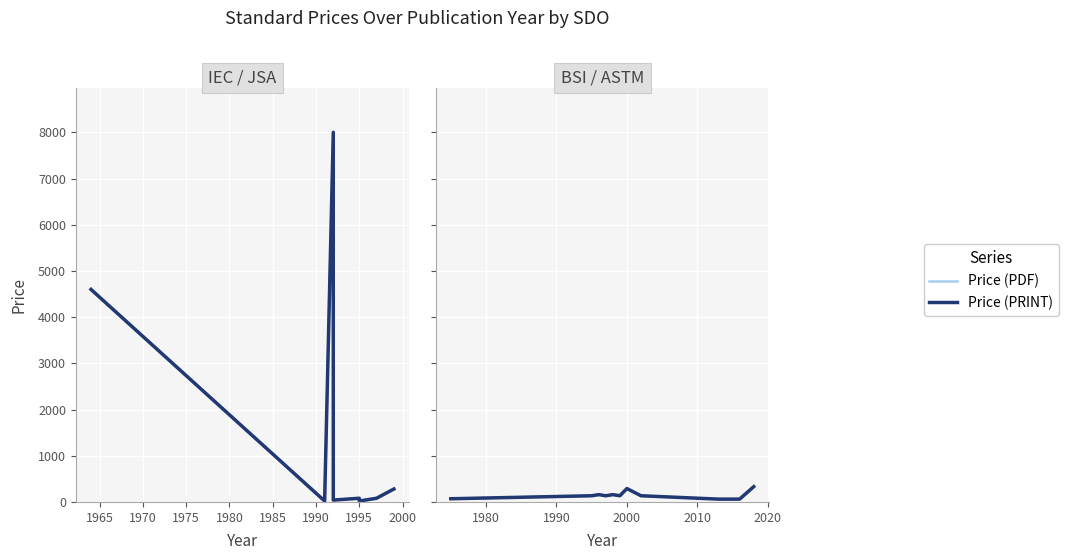

In Price (PRINT), how many points are lower than both neighbors (excluding endpoints)?

1